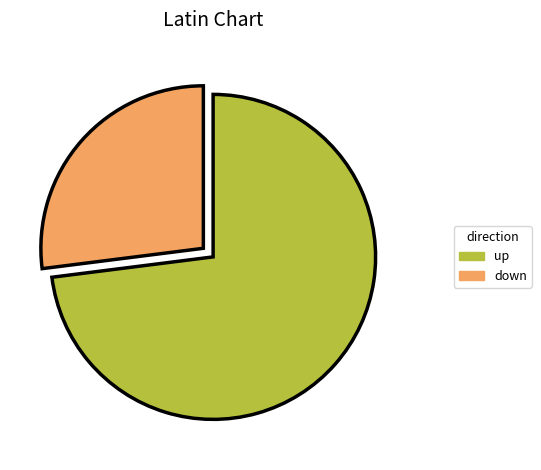

Which has a higher value, up or down?

up